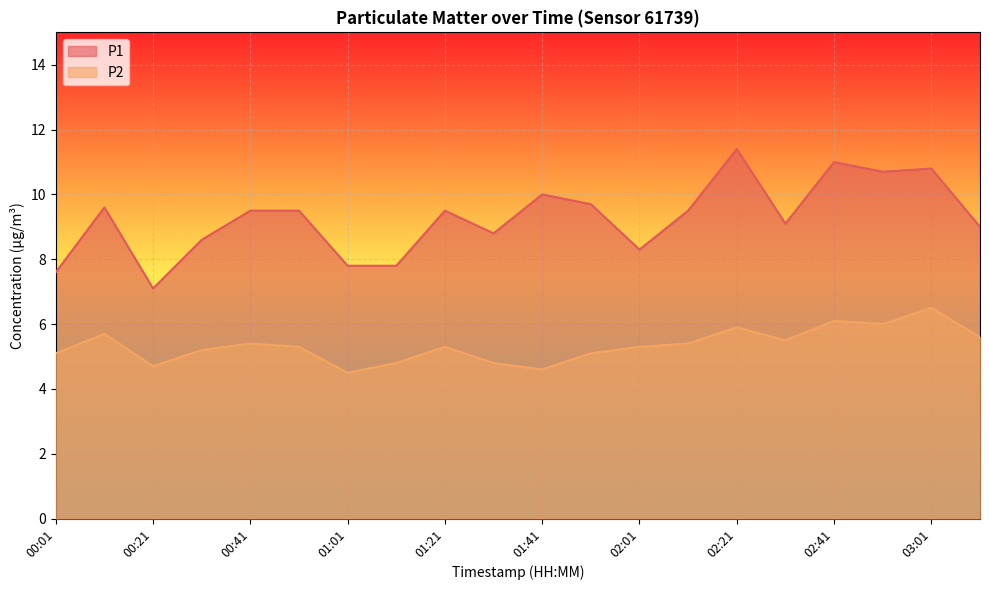

Where is P1 nearest to the value 9?

03:11